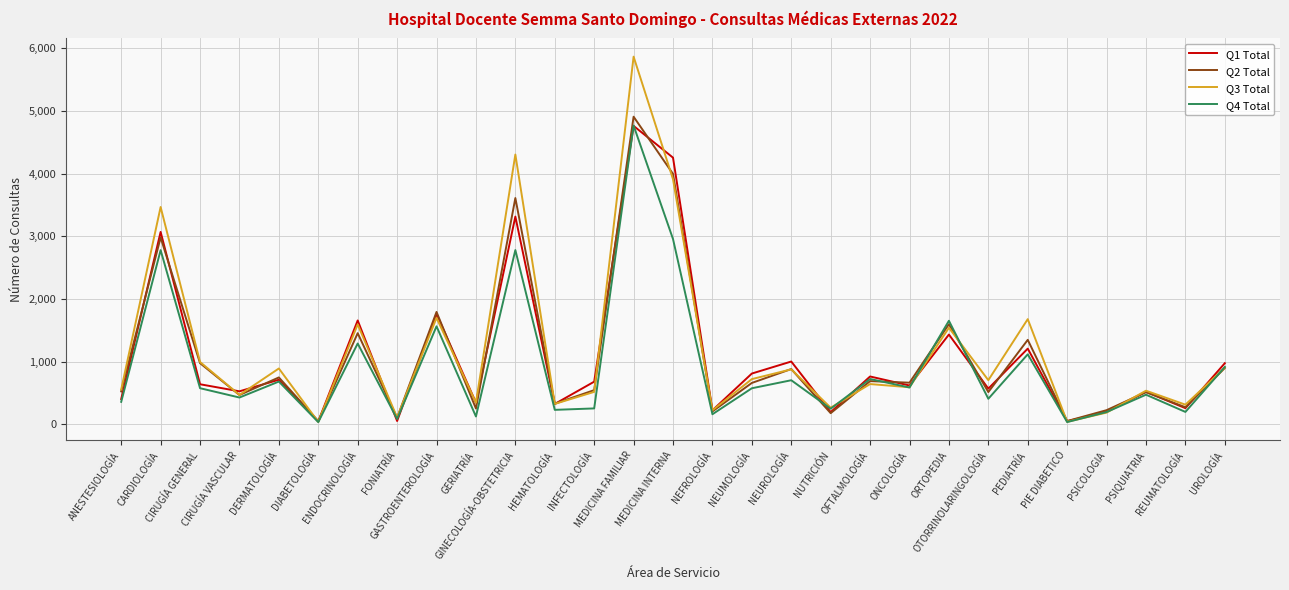

The value of Q1 Total at OTORRINOLARINGOLOGÍA is 915. True or false?

False